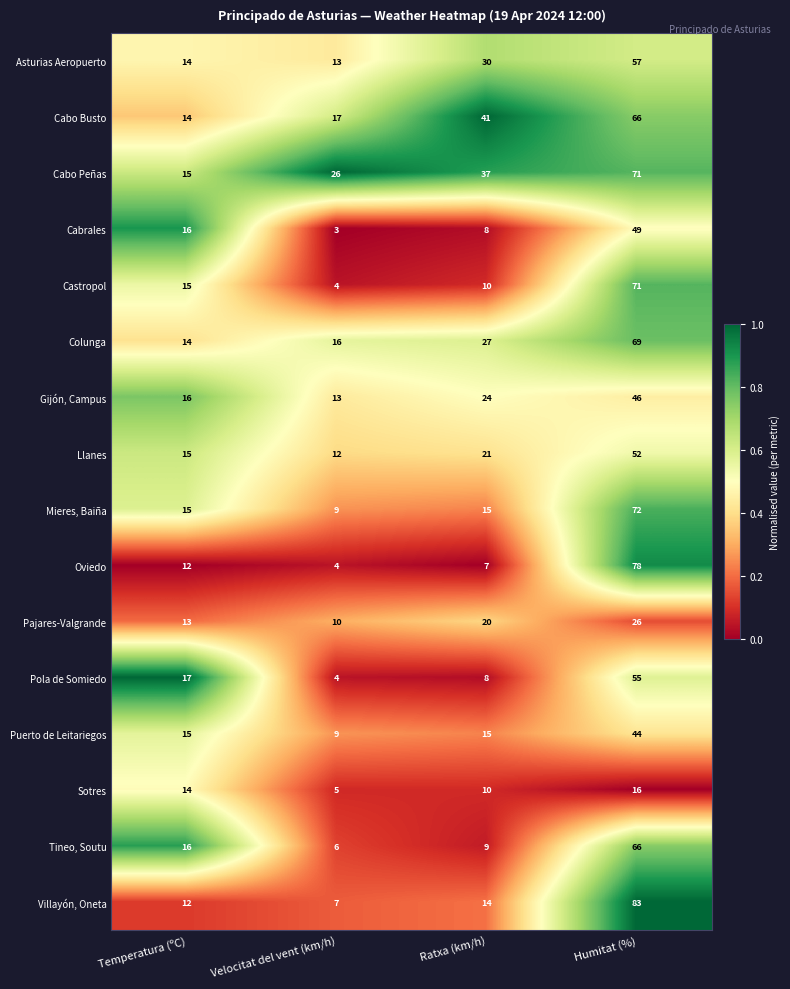

What is the difference between the second highest and minimum values in the Castropol series?

11